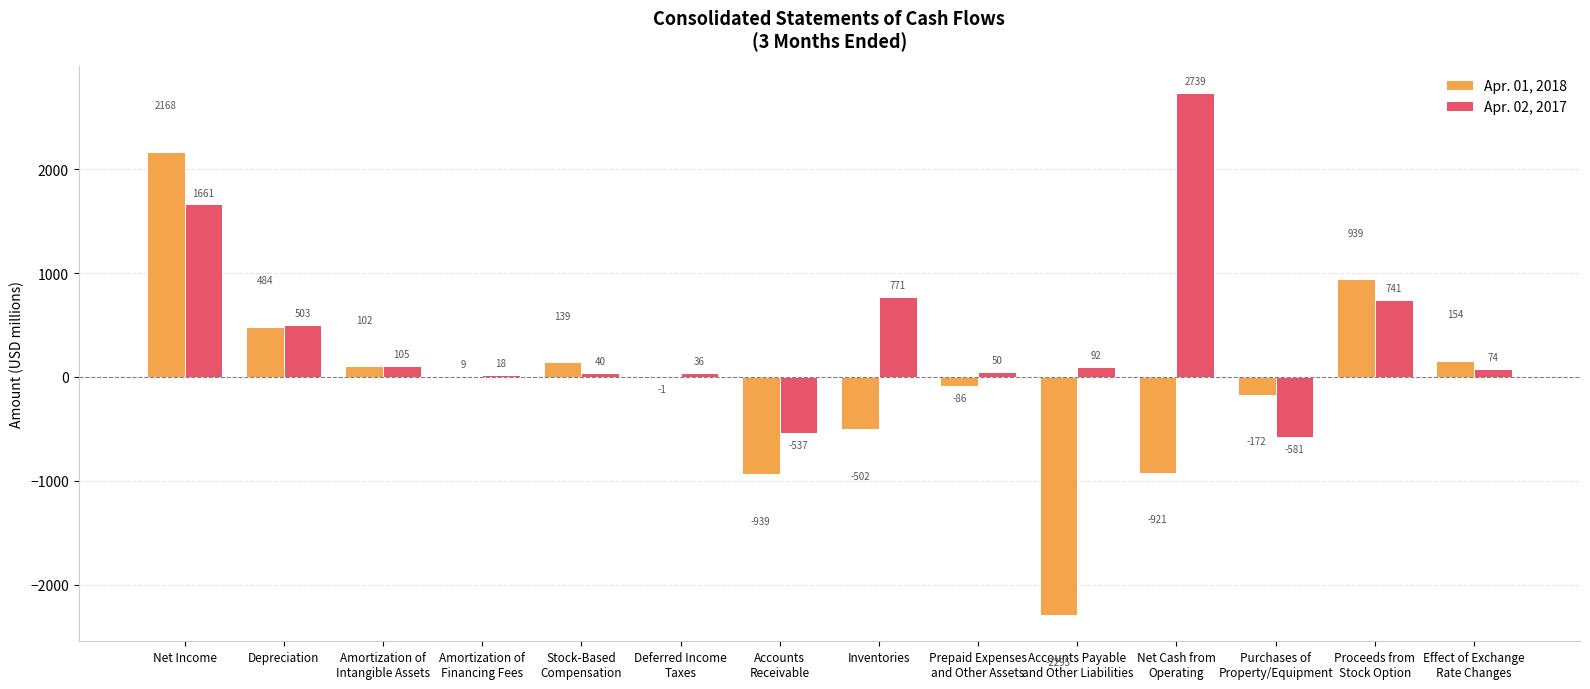

What is the sum of the Apr. 01, 2018 values at Stock-Based
Compensation and Purchases of
Property/Equipment?

-33